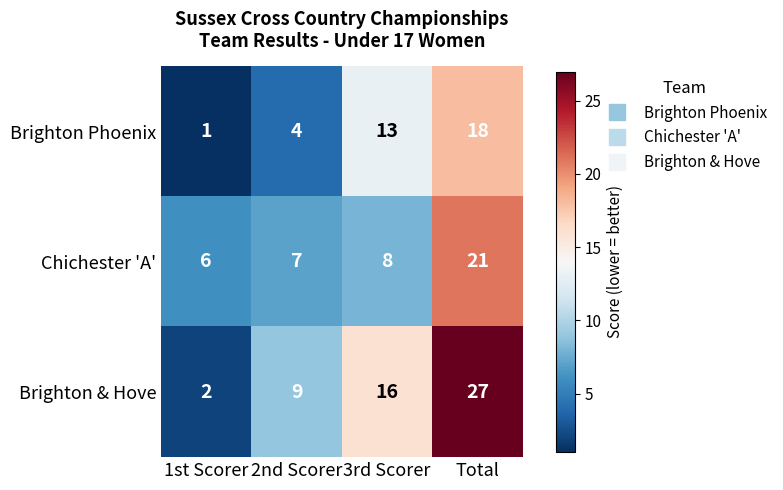

What is the difference between the highest and lowest values at 3rd Scorer?

8